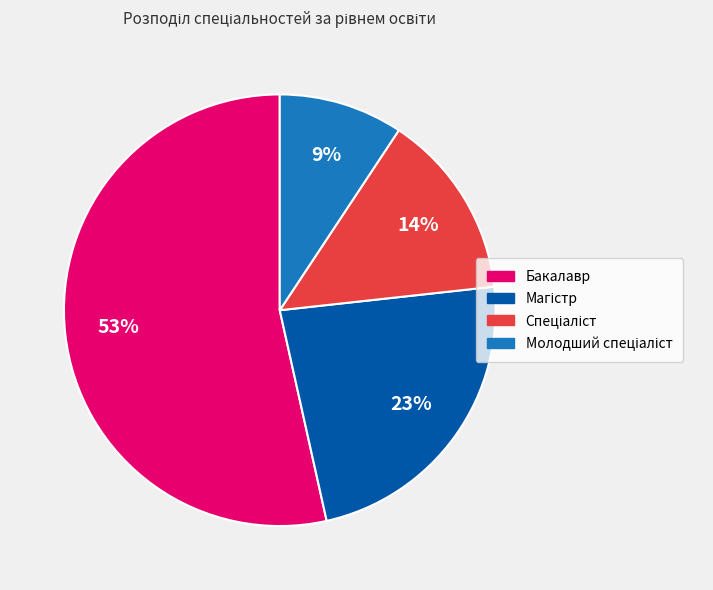

Which category has the biggest portion of the pie?

Бакалавр